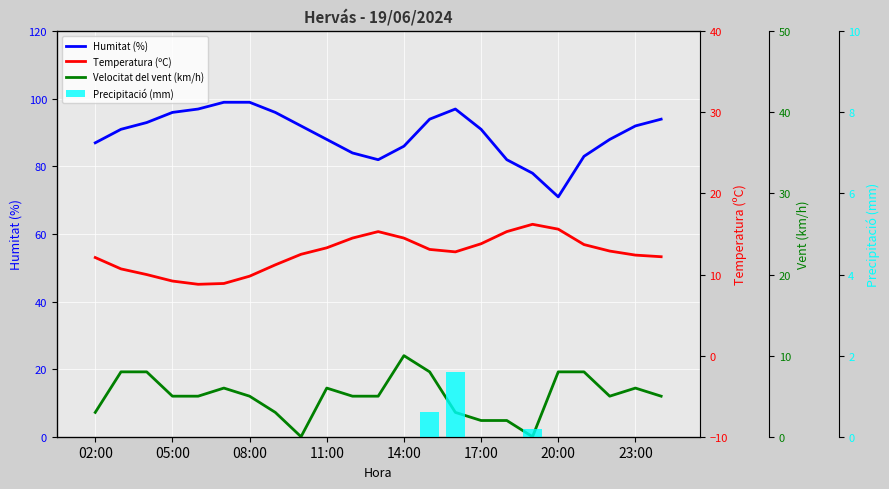

The value of Precipitació (mm) at 23:00 is 0.0. True or false?

True